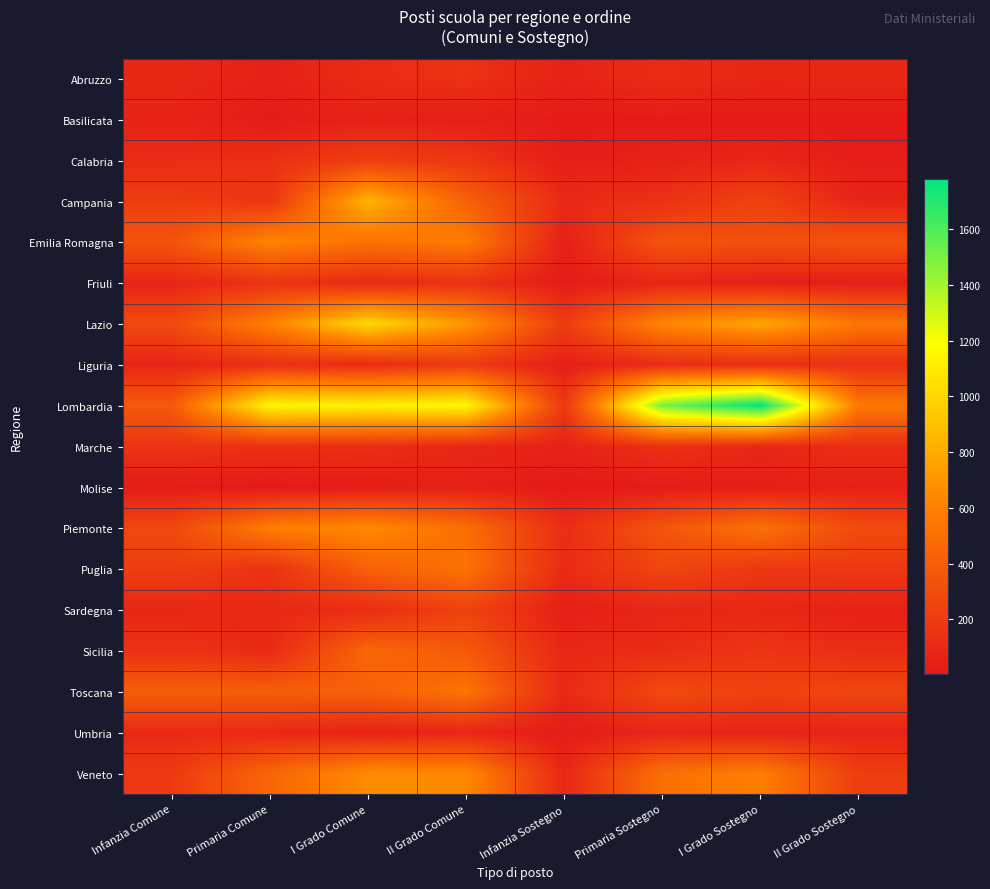

Which label corresponds to the smallest value in the chart?

Infanzia Sostegno